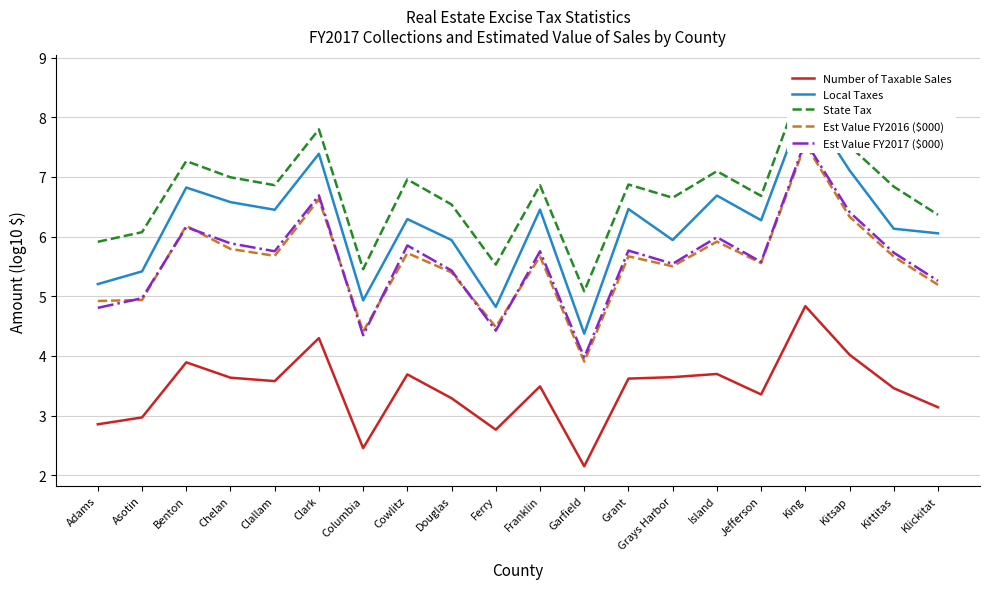

Is the value of Est Value FY2017 ($000) at Clallam greater than the value of Number of Taxable Sales at Chelan?

Yes